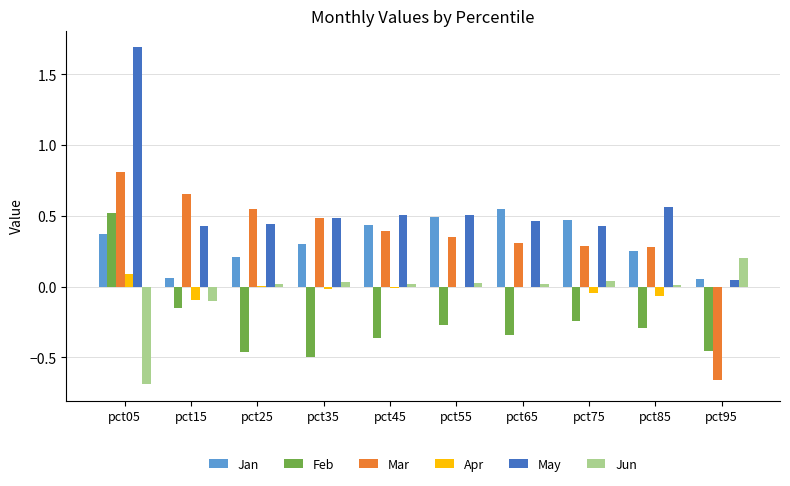

True or false: Jan has a value of 0.8 at pct75.

False